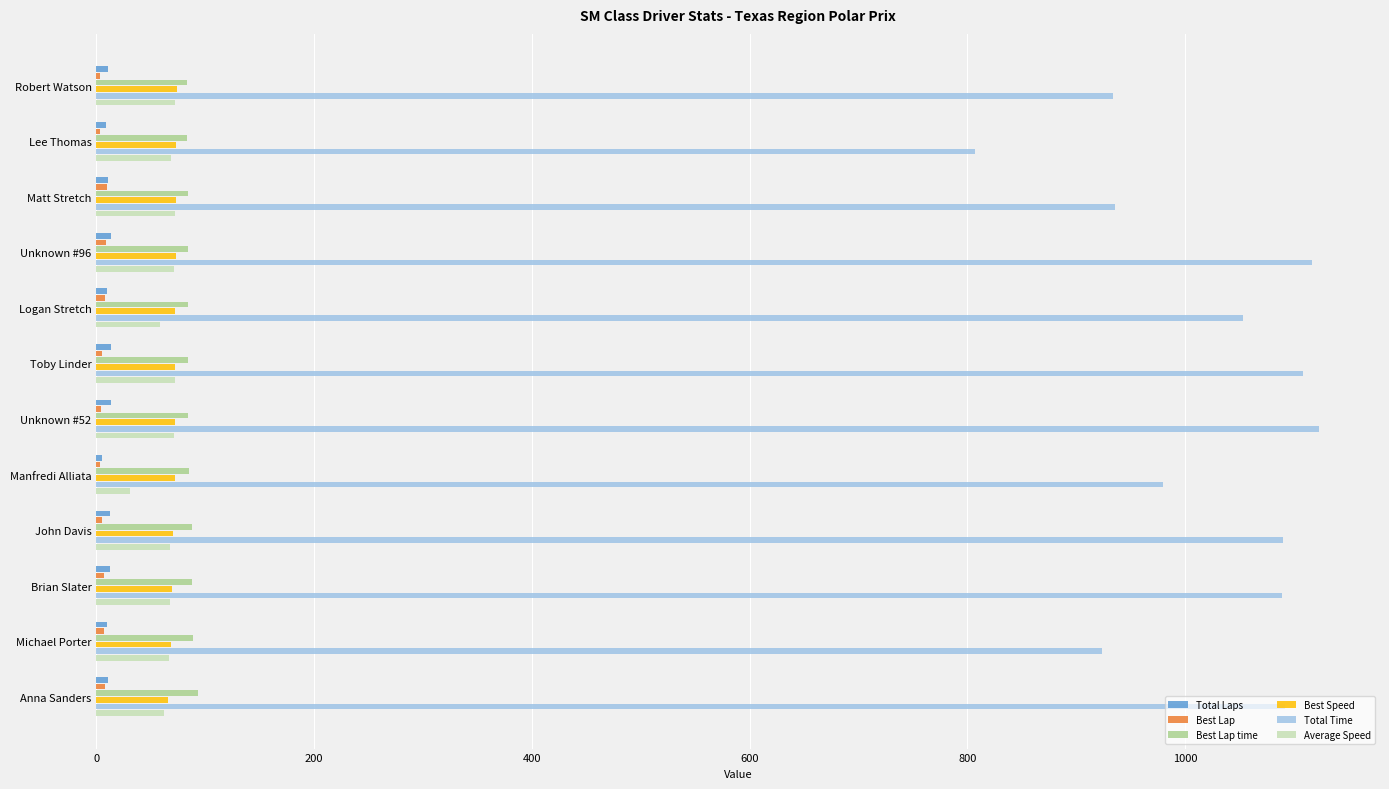

Which series changed the most between Unknown #52 and Manfredi Alliata?

Total Time